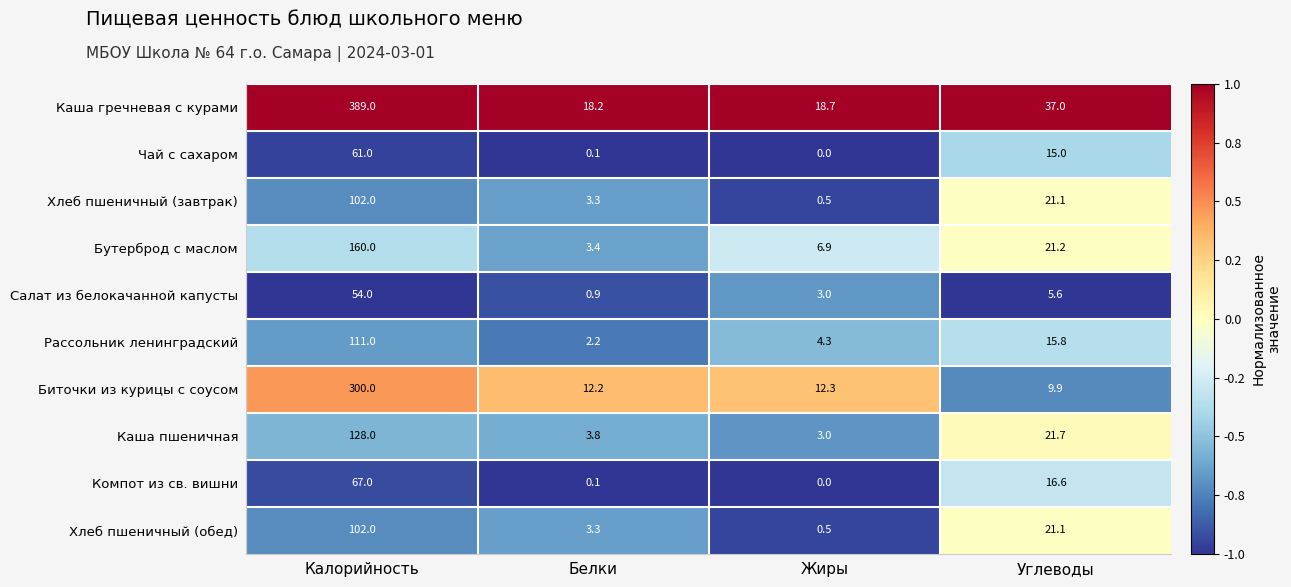

What is the sum of all Биточки из курицы с соусом values?

334.4